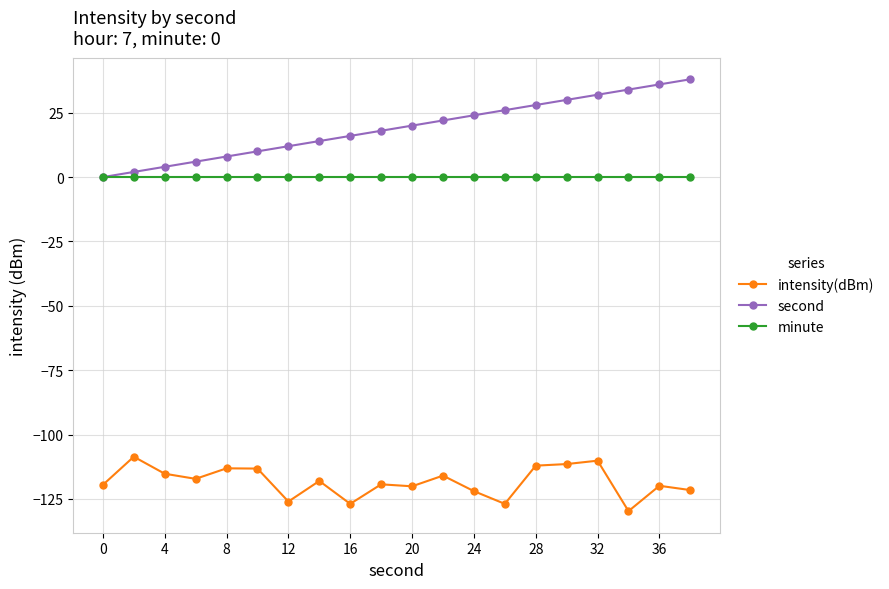

What is the value of the intensity(dBm) point at the 2nd from the left?

-108.6